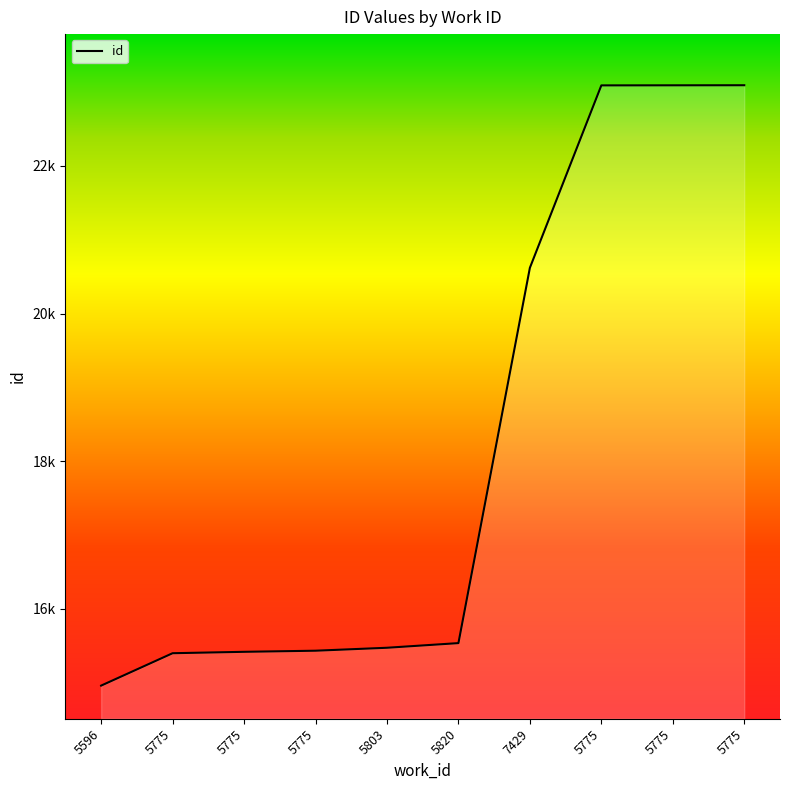

Where is the data nearest to the value 19026?

7429